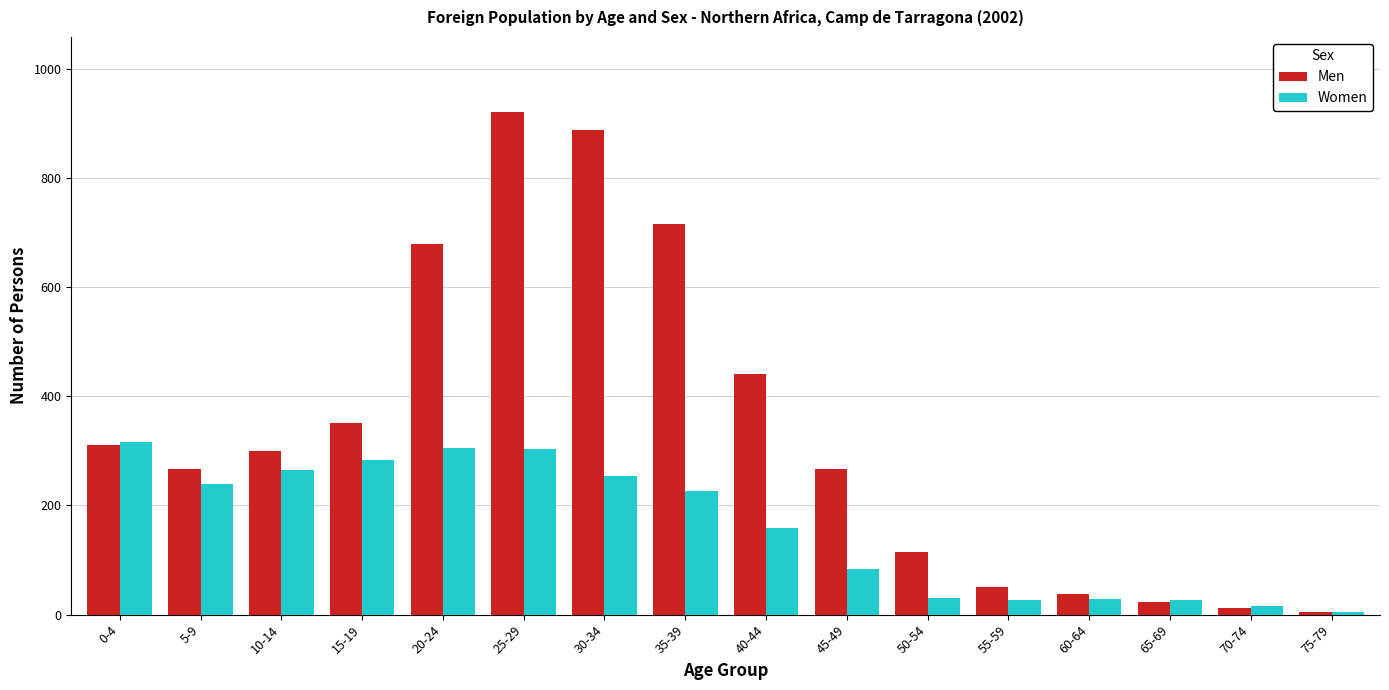

Is the value of Women at 40-44 greater than the value of Men at 0-4?

No